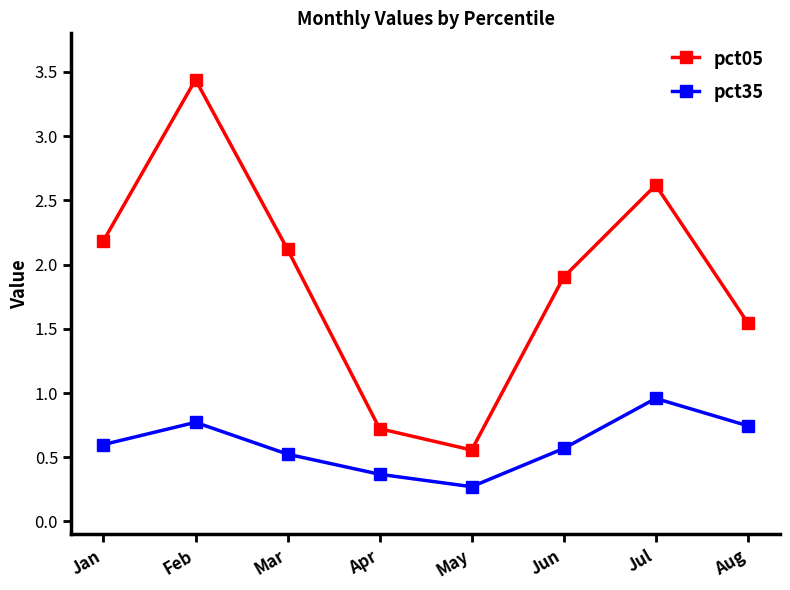

What is the spread (max minus min) of values at Aug?

0.8